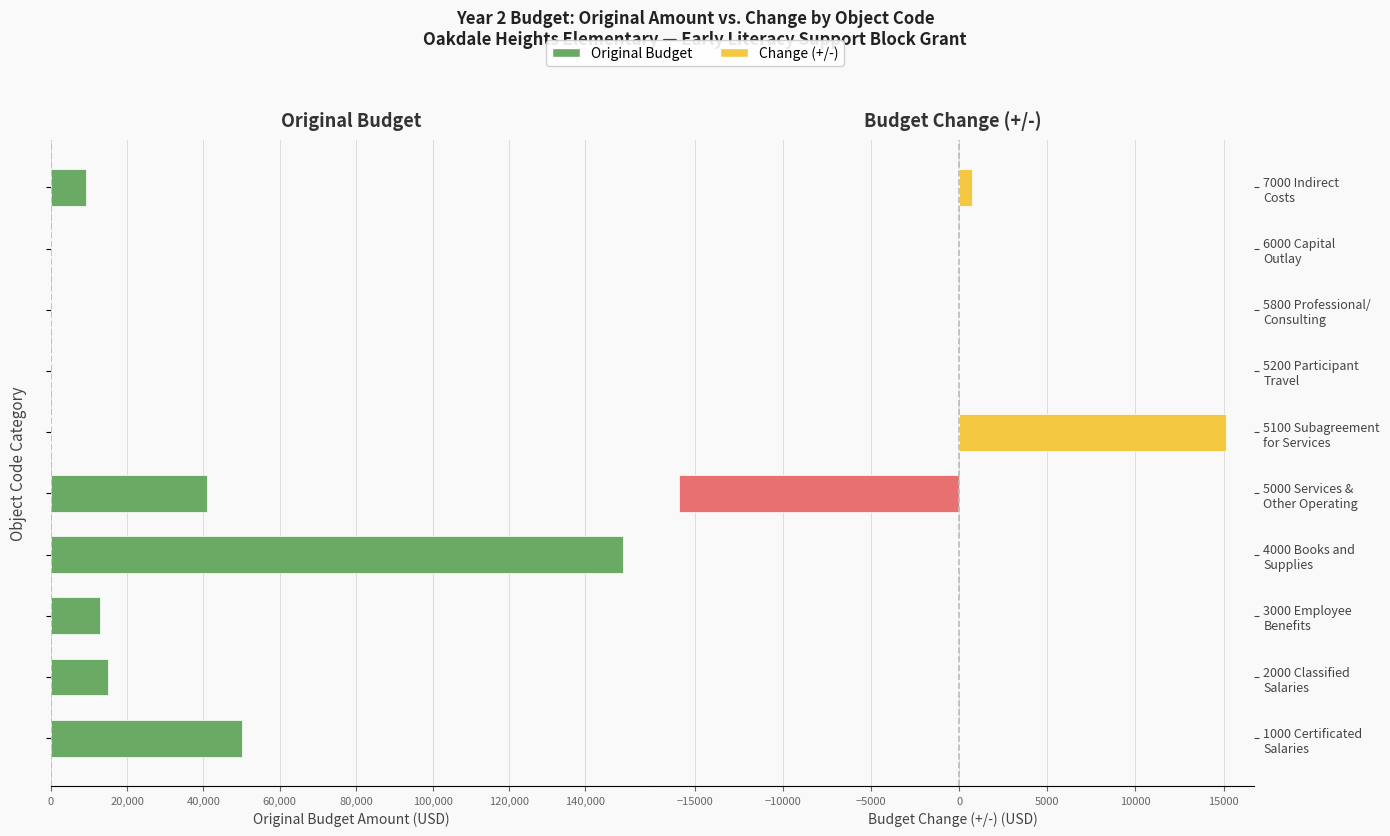

Count the number of categories in the chart.

10